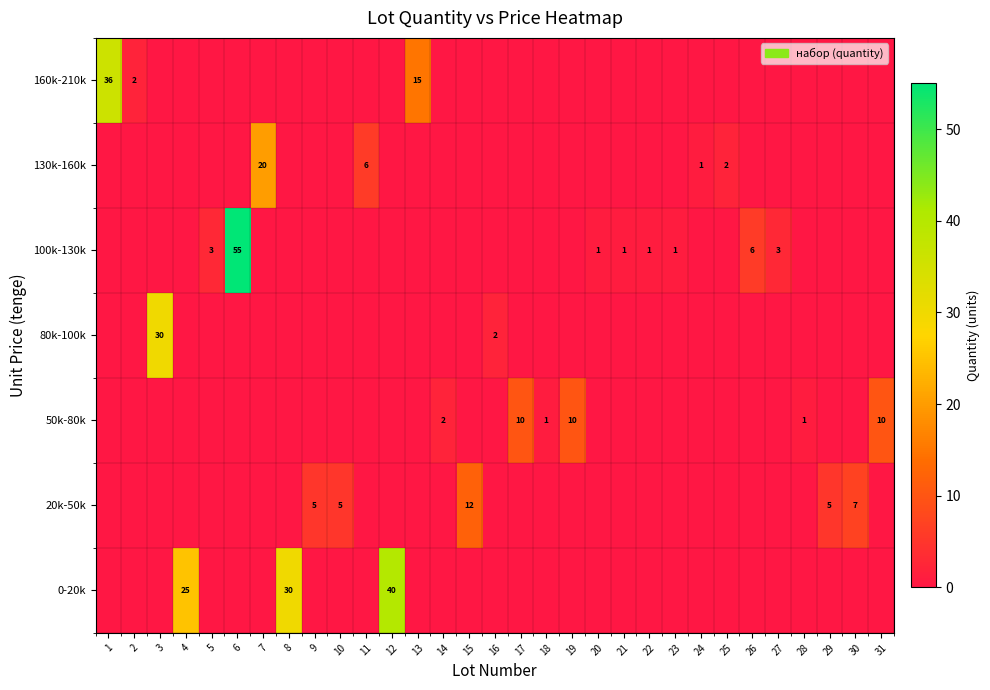

How many categories are shown in the chart?

31